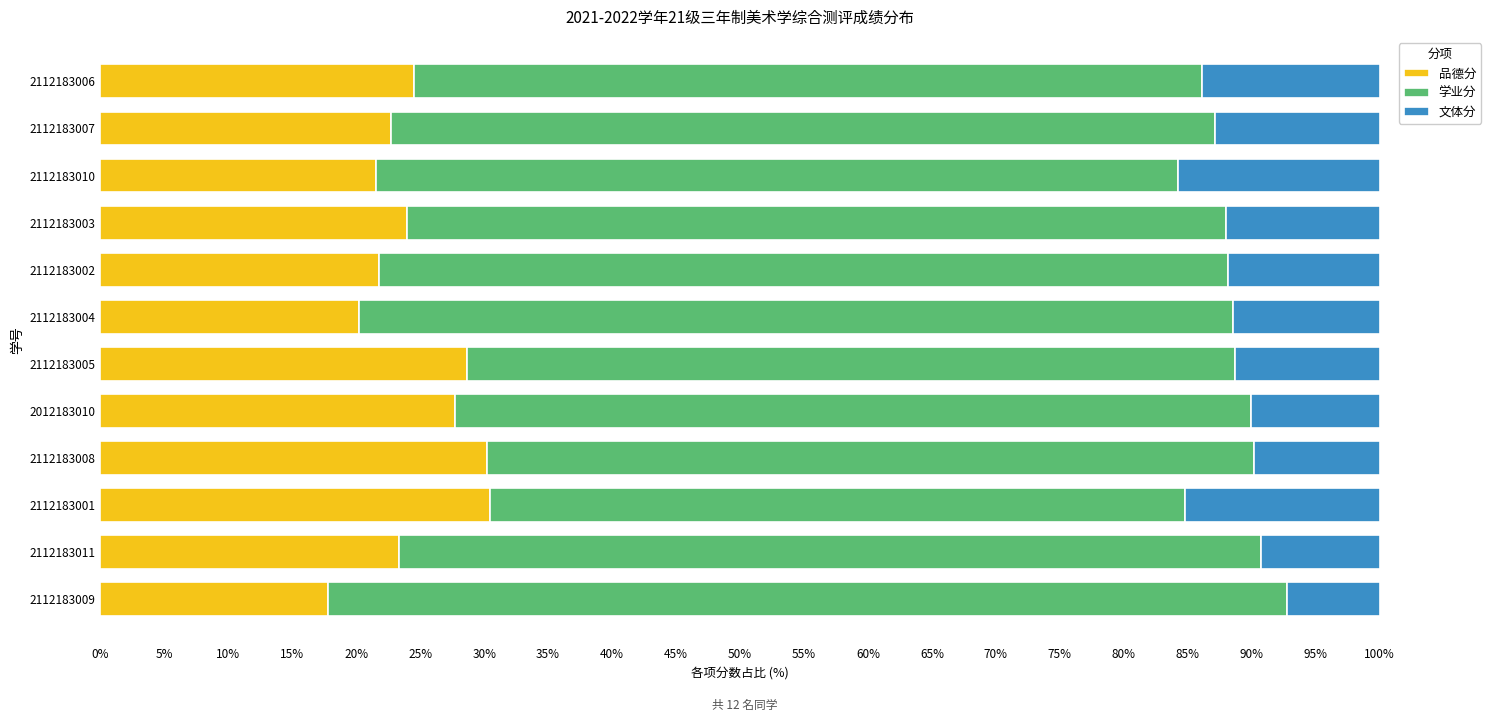

What are all the series names shown in the legend?

品德分, 学业分, 文体分